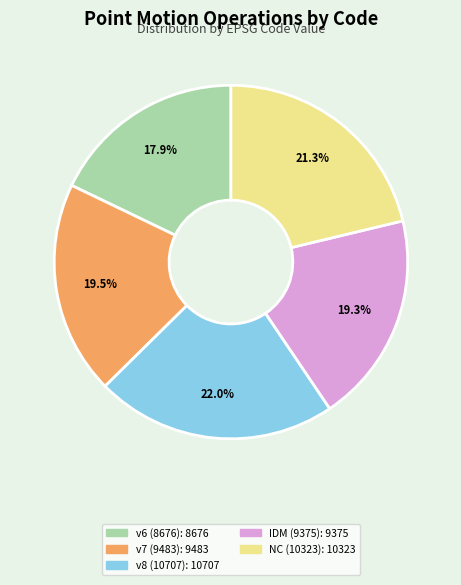

Does any single category account for the majority?

No